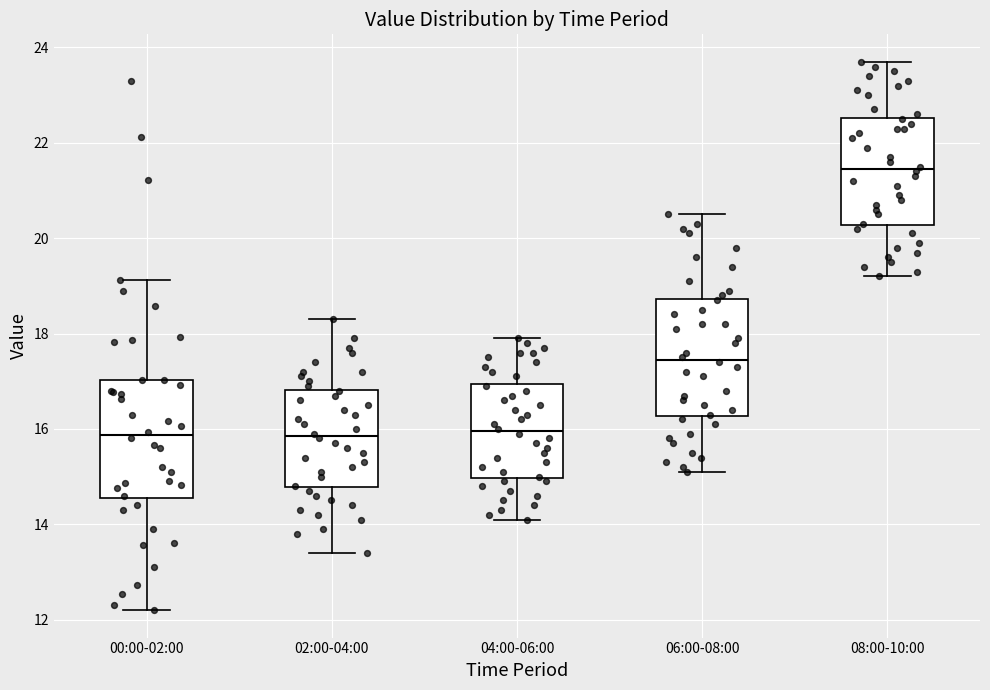

Reading left to right, read every box against the y-axis: the position of its median line, the range the box covers, and the ends of its whiskers. The values are not printed on the chart, so give them approximately, as read against the axis.

00:00-02:00: median 15.8, box 14.6 to 17.0, whiskers 12.2 to 19.2
02:00-04:00: median 15.8, box 14.8 to 16.8, whiskers 13.4 to 18.4
04:00-06:00: median 16.0, box 15.0 to 17.0, whiskers 14.2 to 18.0
06:00-08:00: median 17.4, box 16.2 to 18.8, whiskers 15.2 to 20.6
08:00-10:00: median 21.4, box 20.2 to 22.6, whiskers 19.2 to 23.8